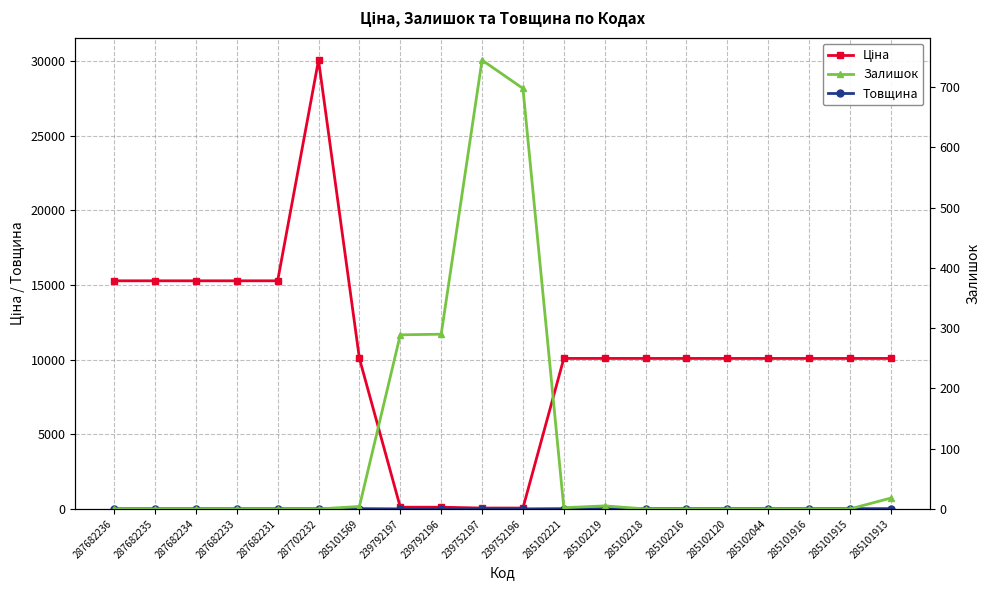

What are all the series names shown in the legend?

Ціна, Товщина, Залишок